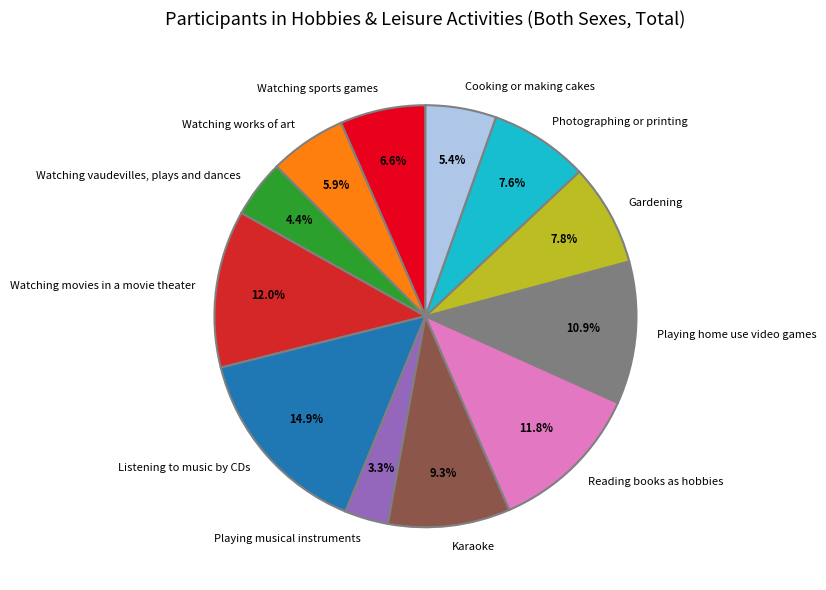

Is it true that Watching vaudevilles, plays and dances is 4% of the pie?

True